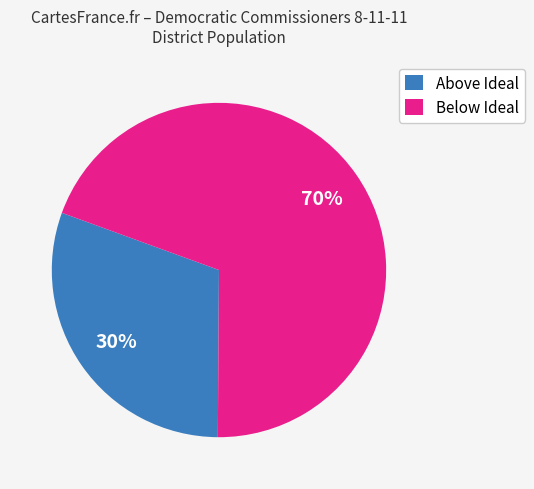

Count the number of slices in the pie.

2